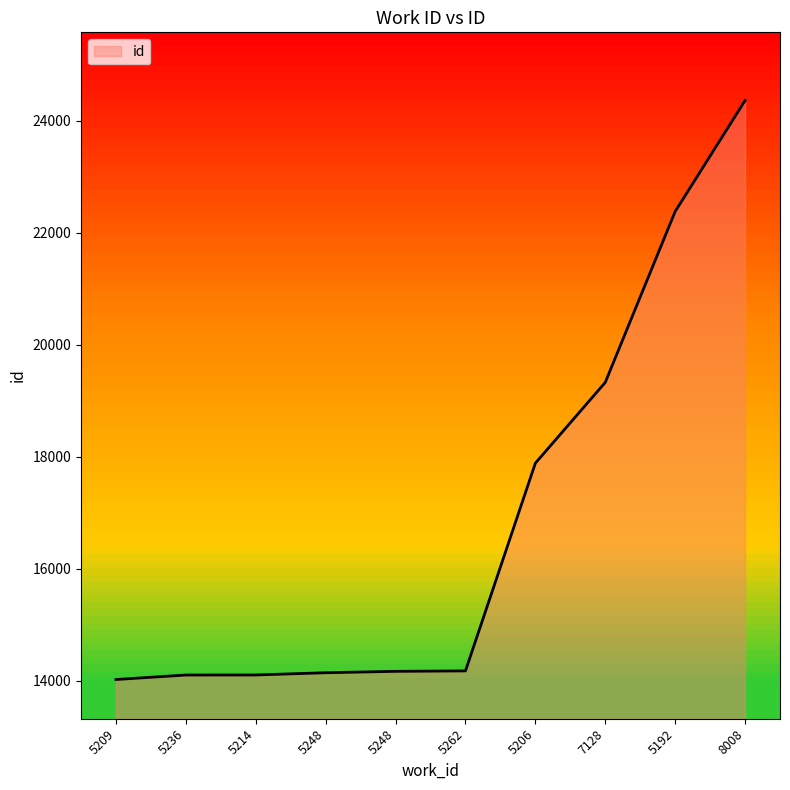

List the labels in order of value, largest first.

8008, 5192, 7128, 5206, 5262, 5248, 5248, 5214, 5236, 5209